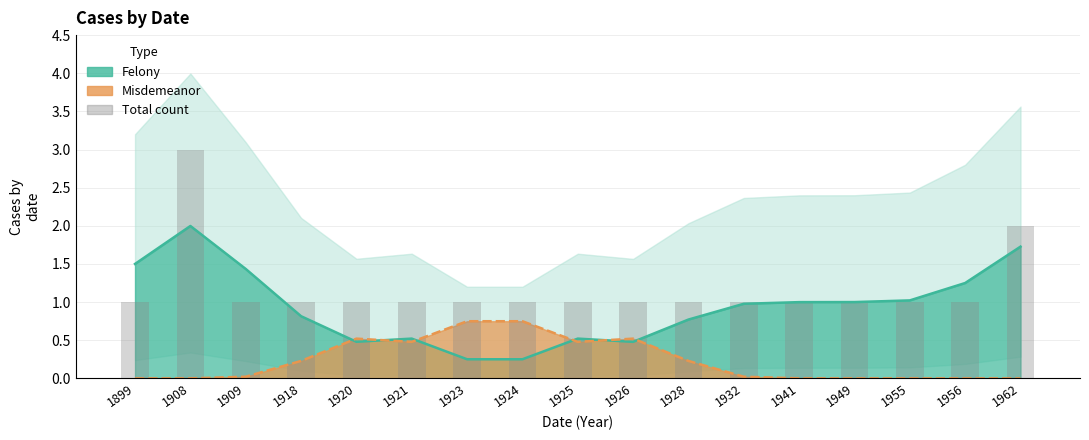

Which category has the highest value across all series?

1908